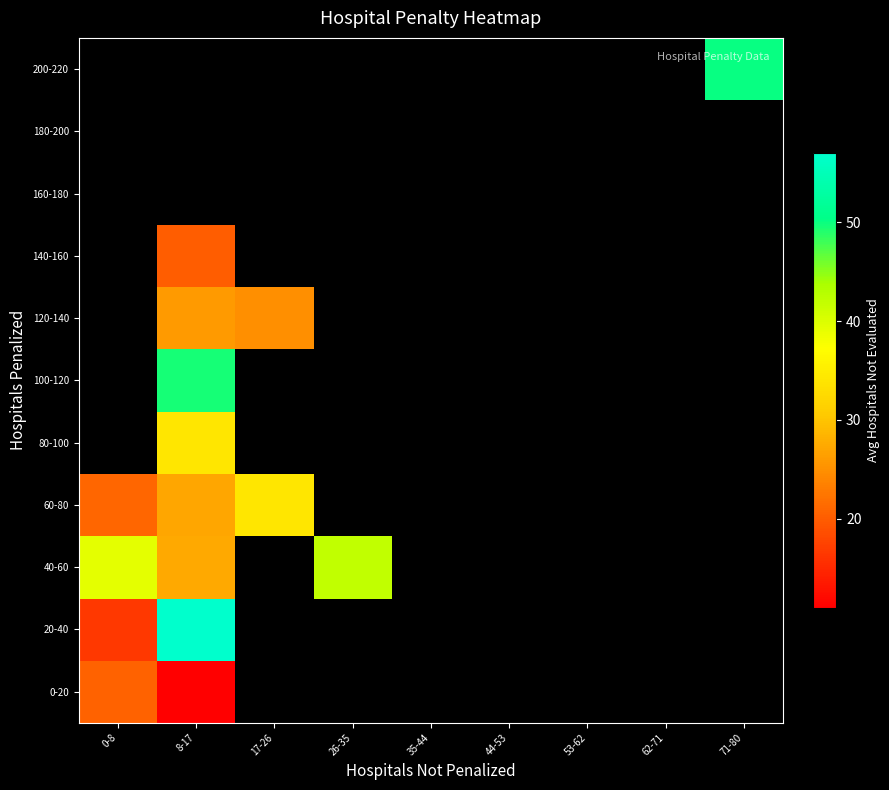

Which series has the largest range (max minus min)?

20-40